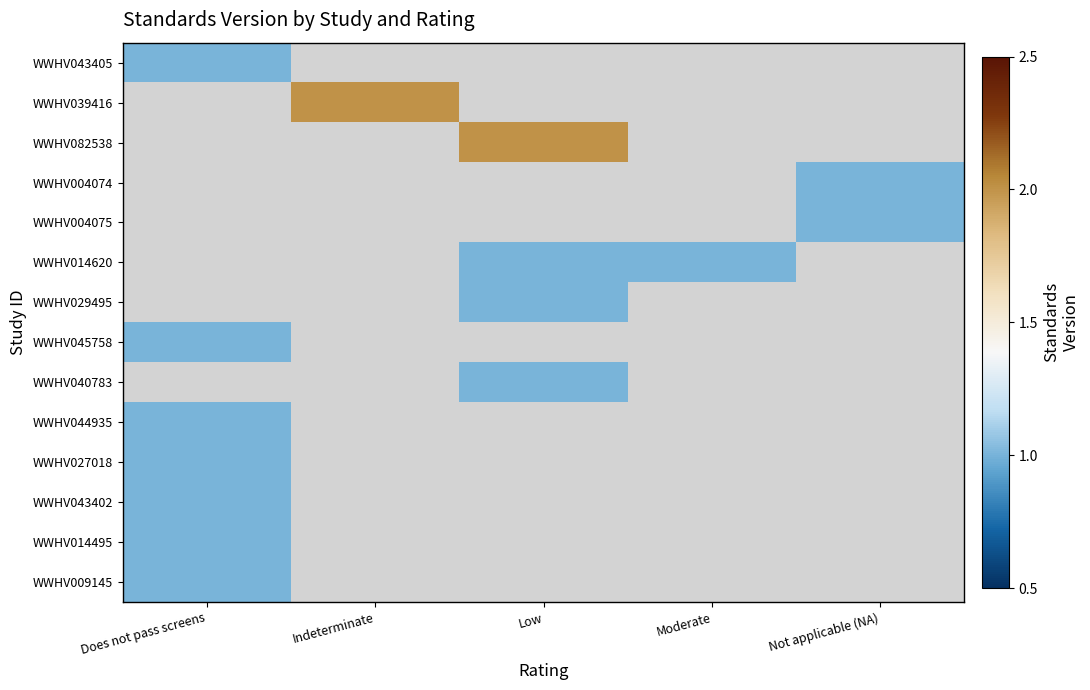

How many distinct data groups are displayed?

14